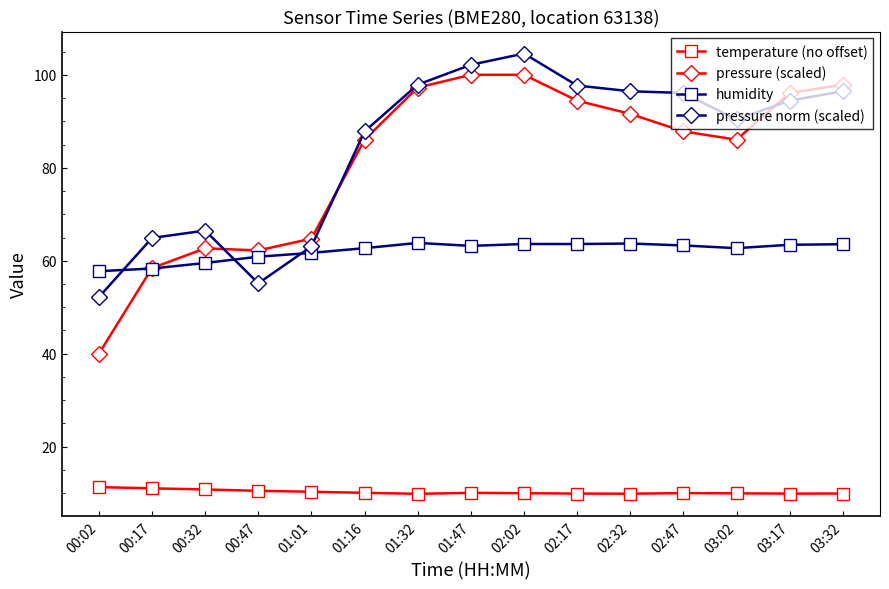

Count the number of categories in the chart.

15